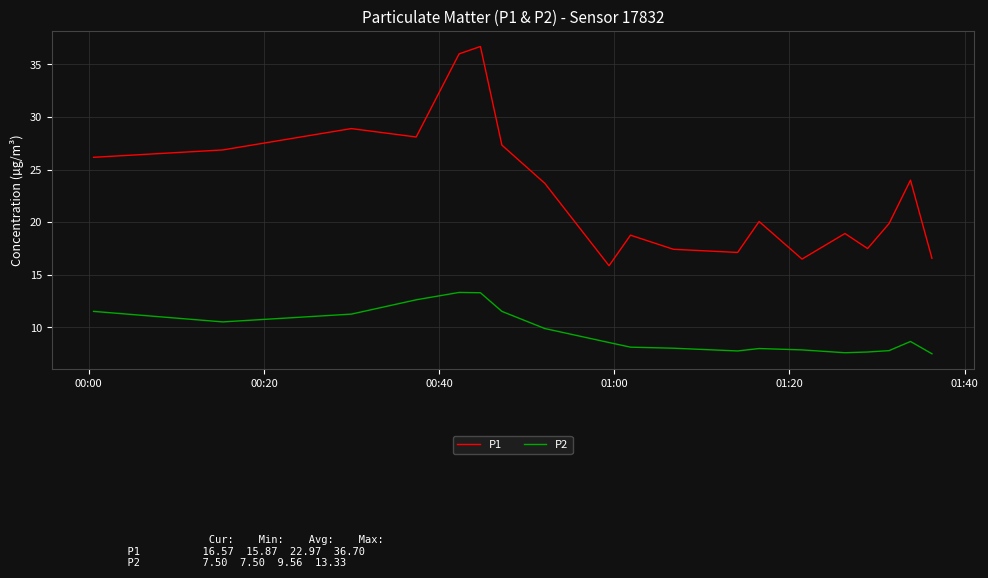

True or false: P2 and P1 intersect in this chart.

False